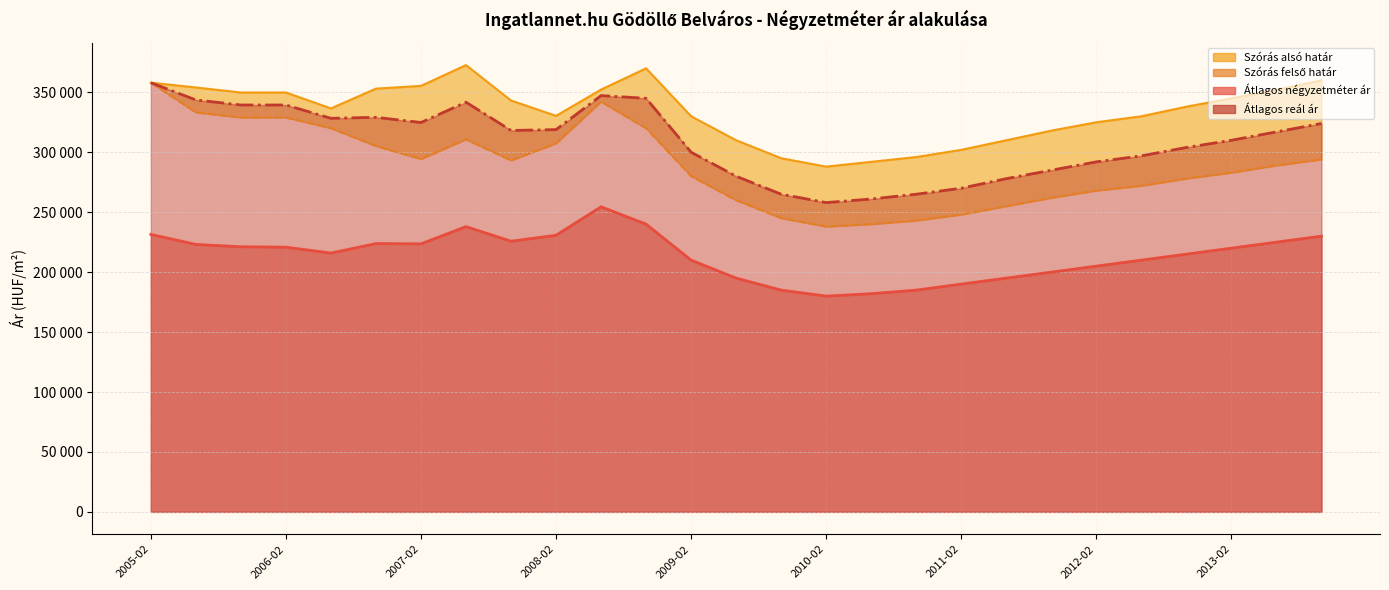

Is it true that Szórás alsó határ equals 283000 at 2013-02?

True